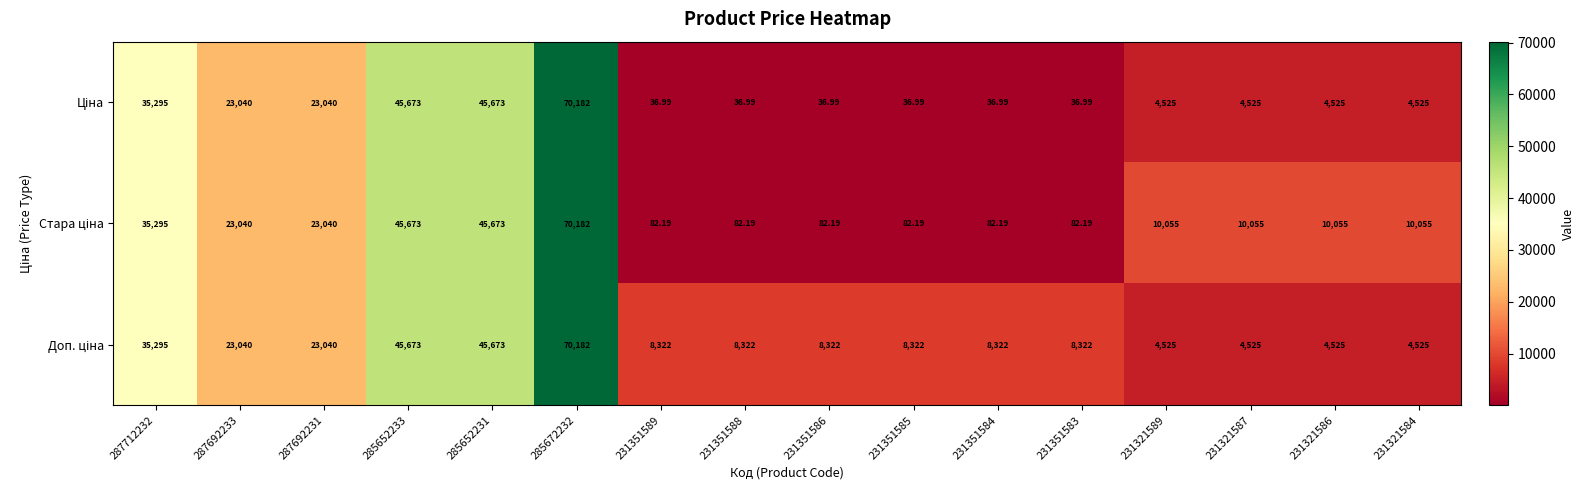

At which category is the sum across all series the highest?

285672232